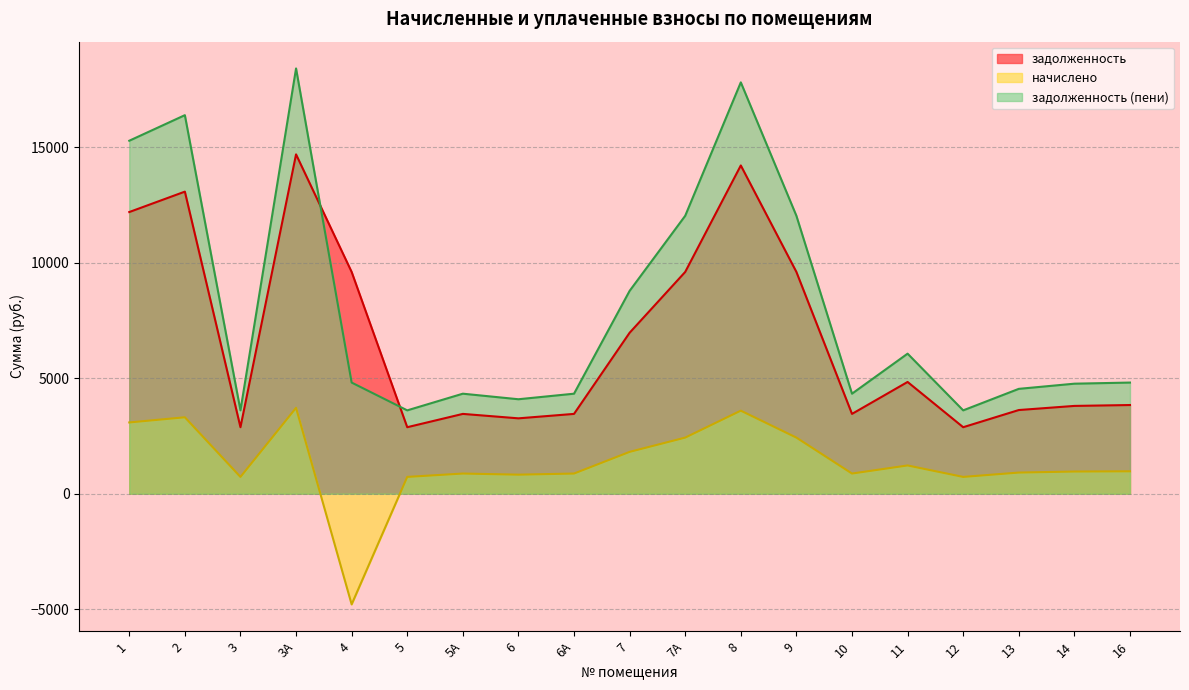

List the series in order of their peak value, highest first.

задолженность (пени), задолженность, начислено